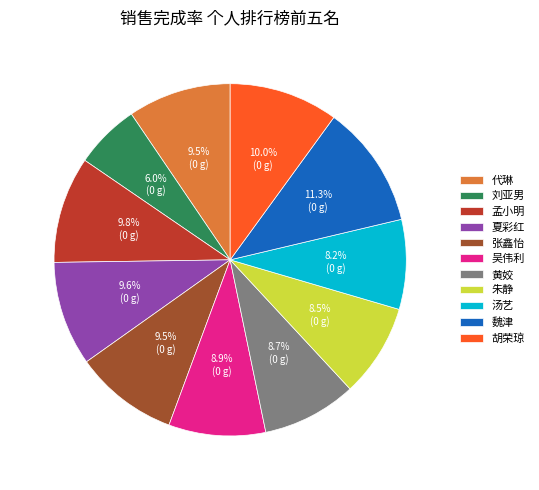

Is there a majority slice in this chart?

No